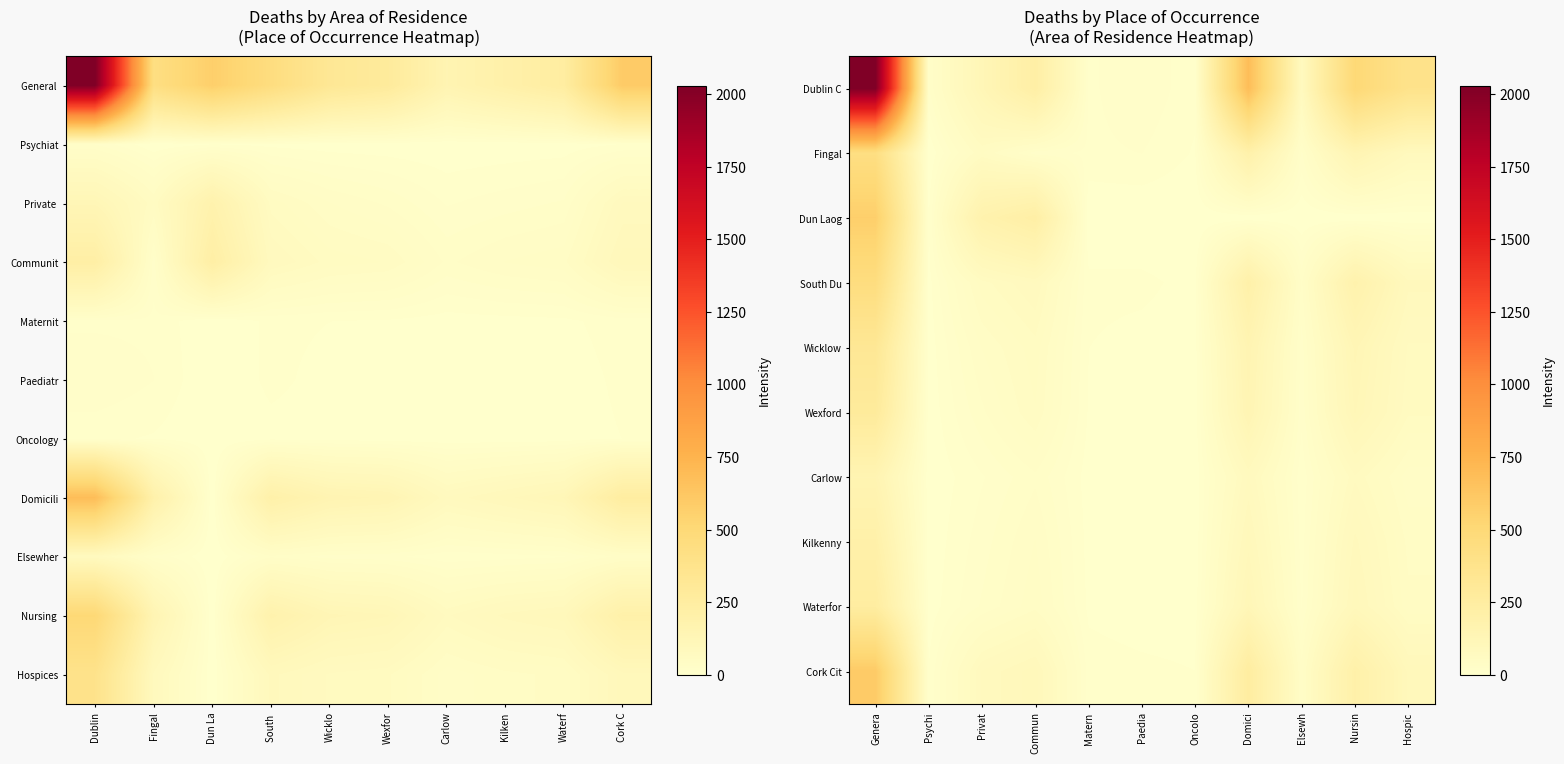

Reading left to right, list all the values displayed in this chart.

Dublin City: 2029	23	124	224	14	23	10	685	77	502	381
Fingal: 432	0	56	19	14	16	7	193	22	144	85
Dun Laoghaire Rathdown: 572	7	178	224	0	0	0	0	0	0	0
South Dublin: 450	5	60	80	10	10	5	200	30	180	90
Wicklow: 320	3	40	60	8	5	4	150	20	130	70
Wexford: 280	2	30	55	7	4	3	140	18	120	65
Carlow: 150	1	15	30	4	2	2	80	10	70	35
Kilkenny: 200	2	20	40	5	3	2	100	12	90	45
Waterford: 250	3	25	45	6	3	3	120	15	100	50
Cork City: 600	8	80	100	12	10	8	250	35	200	100